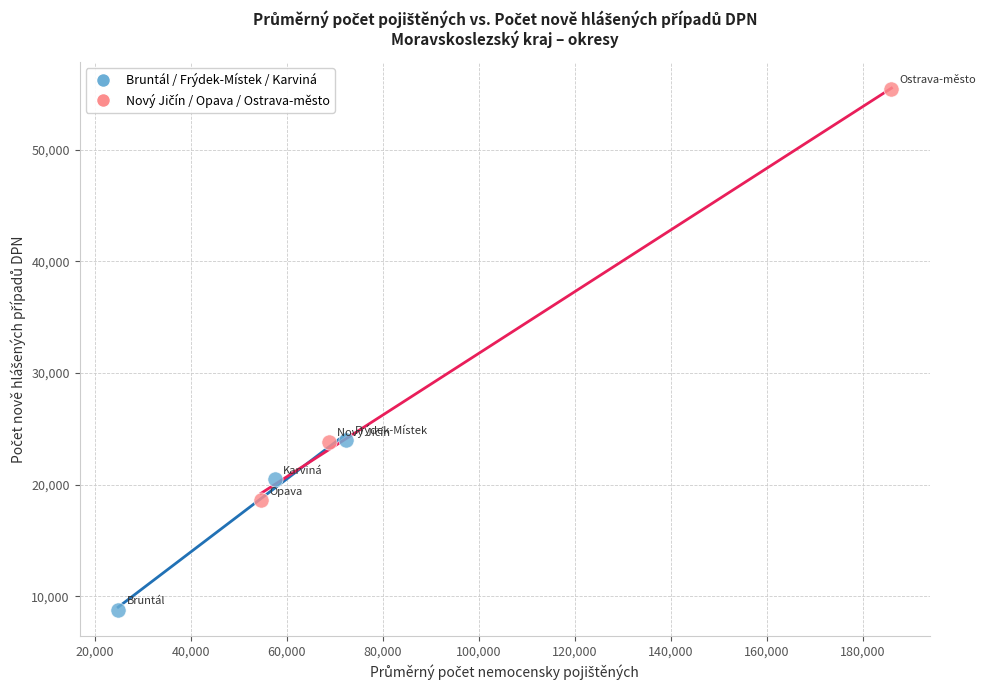

Which series contains the lowest Y value?

Bruntál / Frýdek-Místek / Karviná